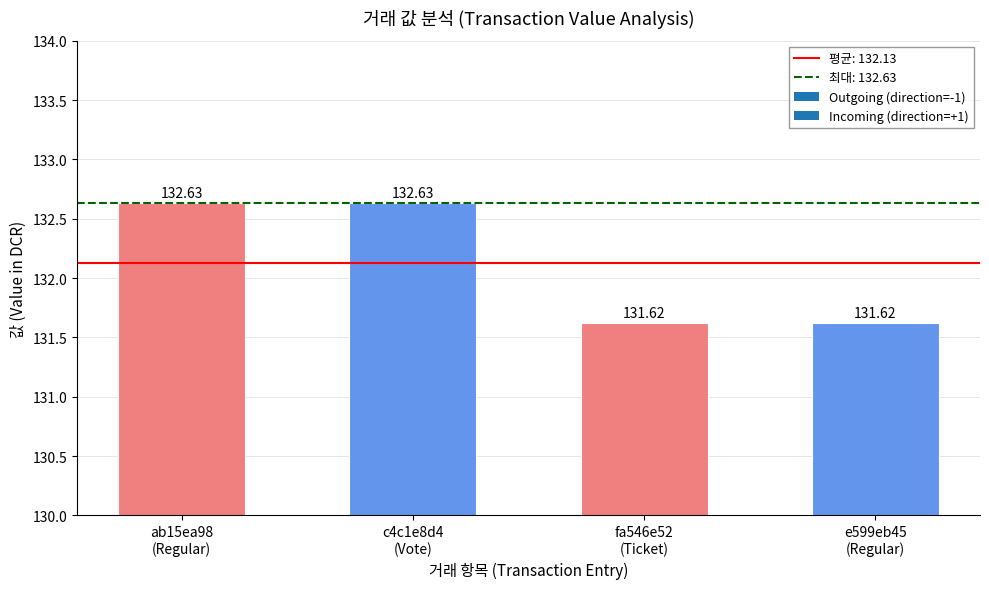

What is the difference between the second highest and minimum values?

1.0